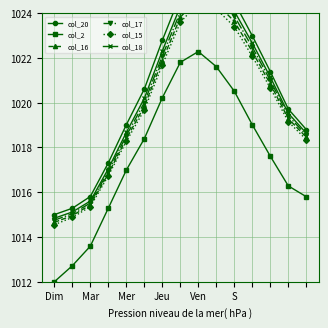

Reading right to left, transcribe all the data shown in this chart.

col_20: 1018.8	1019.7	1021.4	1023.0	1024.5	1025.4	1025.7	1024.8	1022.8	1020.6	1019.0	1017.3	1015.8	1015.3	1015.0
col_2: 1015.8	1016.3	1017.6	1019.0	1020.5	1021.6	1022.3	1021.8	1020.2	1018.4	1017.0	1015.3	1013.6	1012.7	1012.0
col_16: 1018.5	1019.3	1020.8	1022.3	1023.6	1024.4	1024.7	1023.8	1021.9	1019.8	1018.4	1016.8	1015.4	1015.0	1014.7
col_17: 1018.6	1019.4	1021.0	1022.5	1023.9	1024.7	1025.0	1024.1	1022.1	1020.0	1018.5	1016.9	1015.5	1015.0	1014.8
col_15: 1018.4	1019.2	1020.7	1022.1	1023.4	1024.2	1024.5	1023.6	1021.7	1019.7	1018.3	1016.7	1015.4	1014.9	1014.6
col_18: 1018.6	1019.5	1021.1	1022.7	1024.1	1024.9	1025.2	1024.3	1022.3	1020.2	1018.7	1017.0	1015.6	1015.1	1014.8